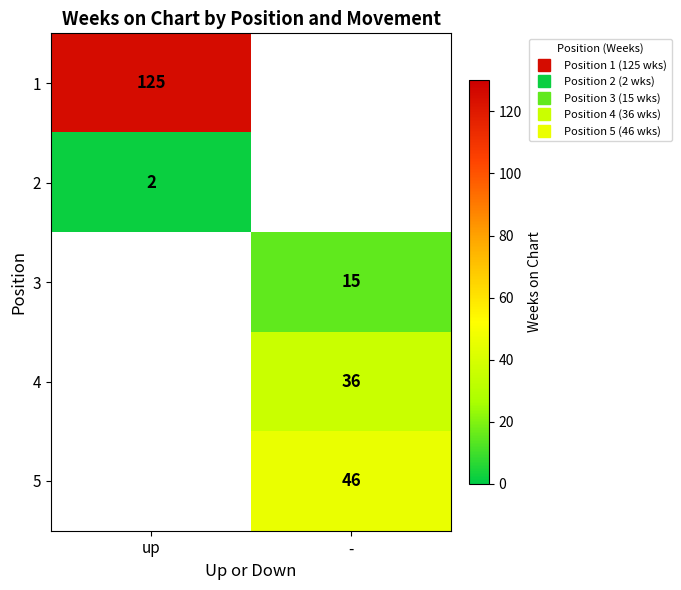

How many series are shown in this chart?

5